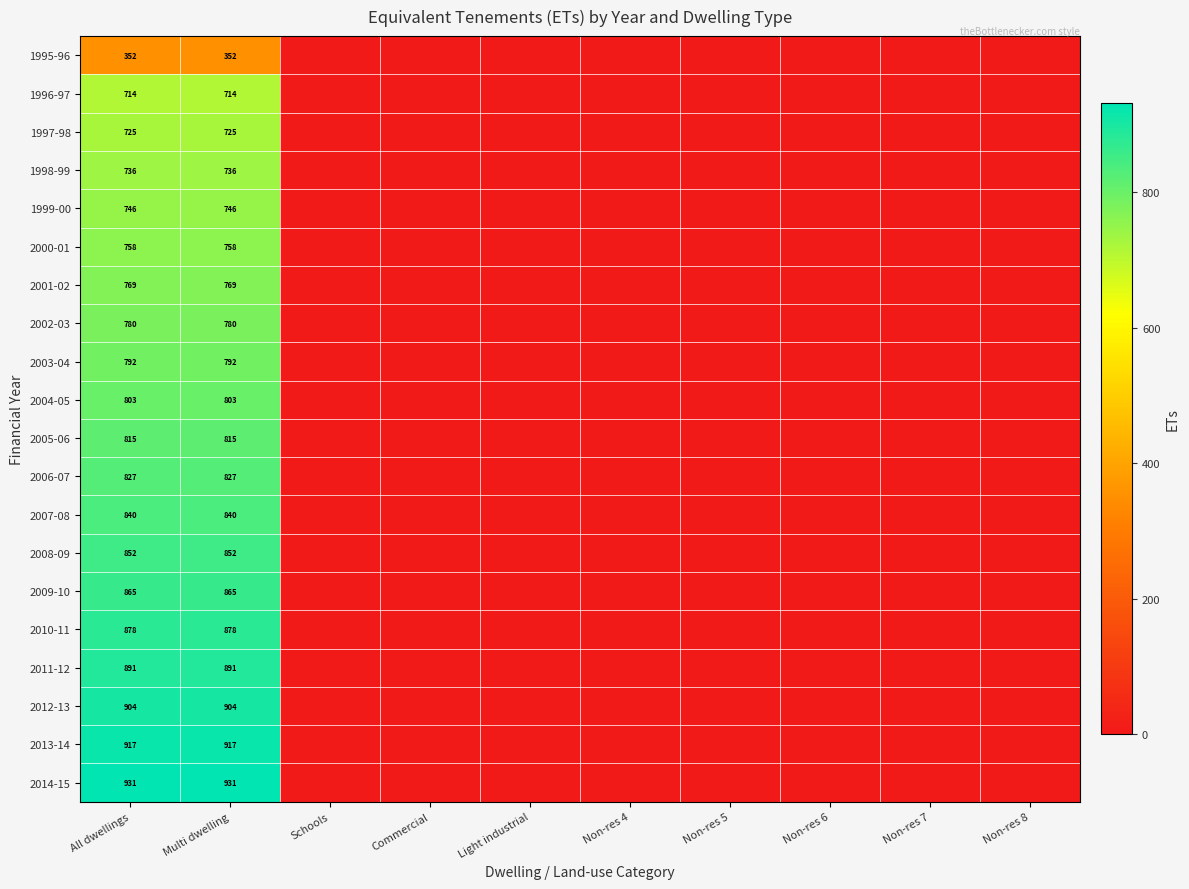

The value of 2005-06 at All dwellings is 815. True or false?

True